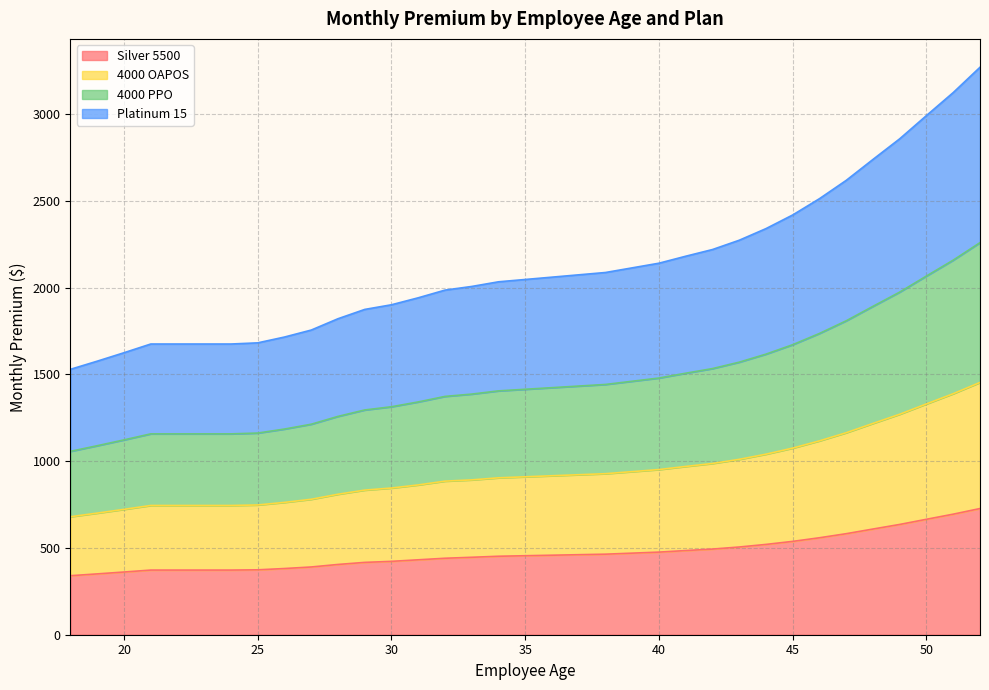

What is the highest value of the Silver 5500 series?

727.1